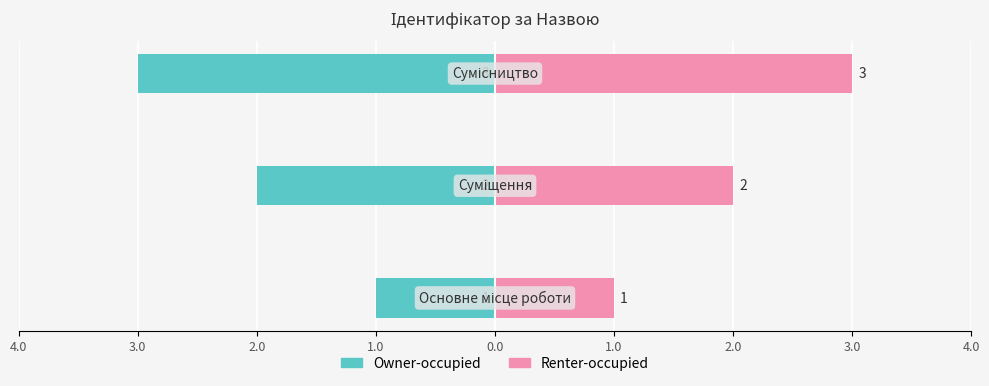

How many data points in Owner-occupied are less than -2?

1